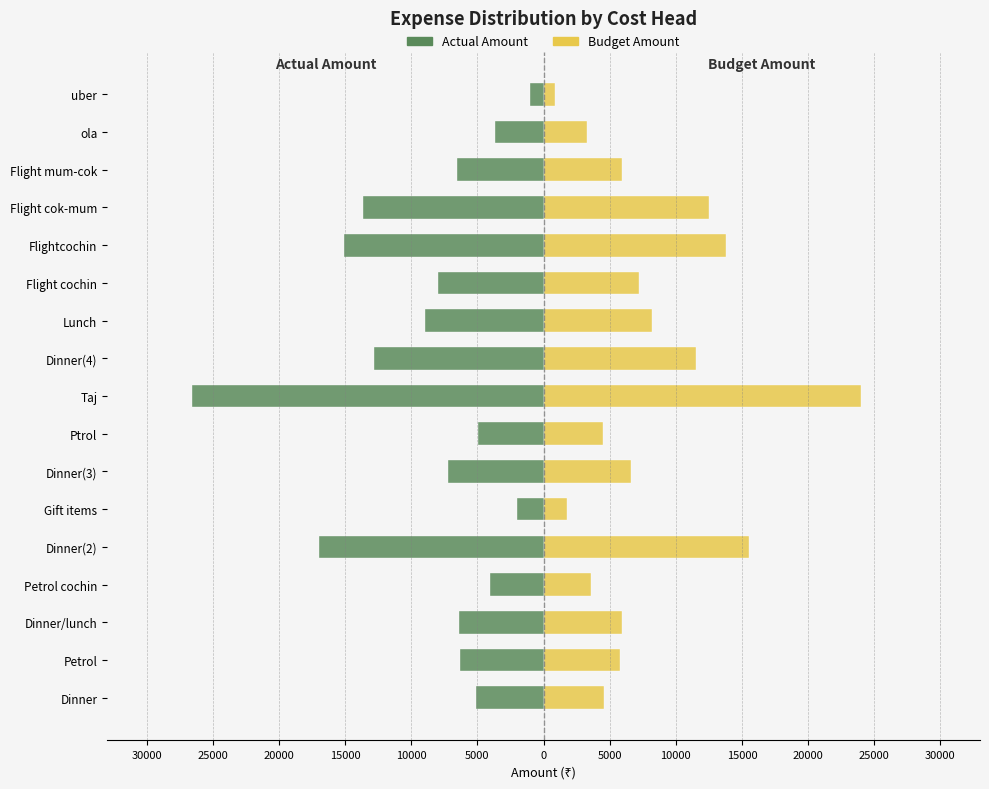

Reading left to right, extract all data points from this chart.

Actual Amount: -5109	-6317	-6357	-4018	-16942	-2000	-7202	-4982	-26550	-12850	-9000	-7984	-15098	-13670	-6530	-3654	-992
Budget Amount: 4556	5800	5900	3600	15500	1800	6600	4500	24000	11500	8200	7200	13800	12500	5900	3300	890